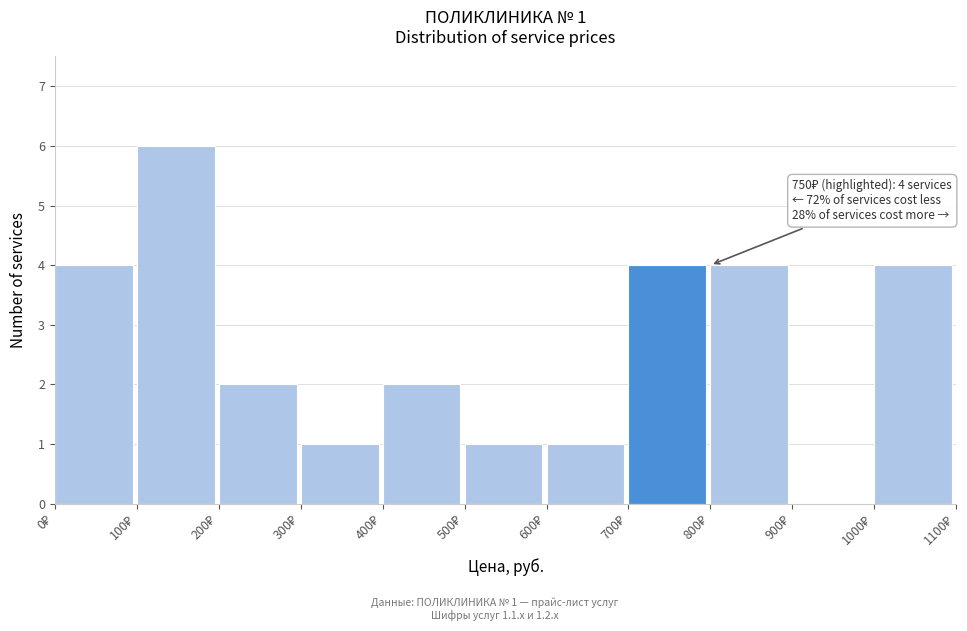

Over which range of the x-axis is the bar tallest?

100 to 200